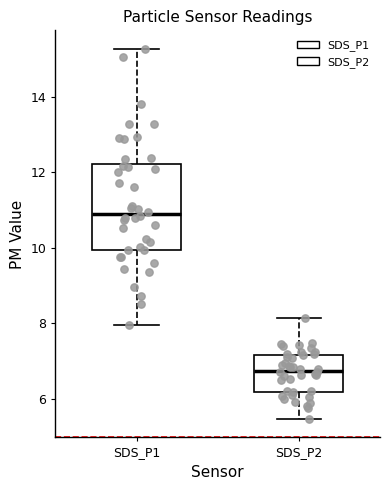

Reading left to right, transcribe this box plot: for each box, give where its median line is, the range the box spans, and where its two whiskers end, as read against the y-axis. The values are not printed on the chart, so give them approximately, as read against the axis.

SDS_P1: median 11.0, box 10.0 to 12.2, whiskers 8.0 to 15.2
SDS_P2: median 6.8, box 6.2 to 7.2, whiskers 5.4 to 8.2